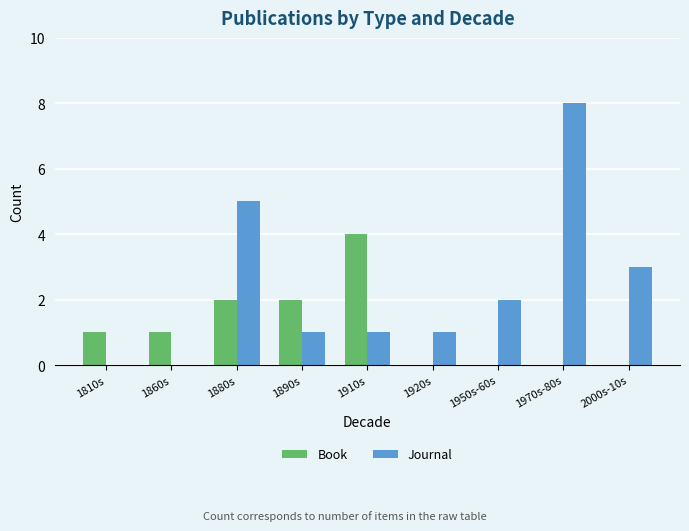

Which category has the highest value across all series?

1970s-80s